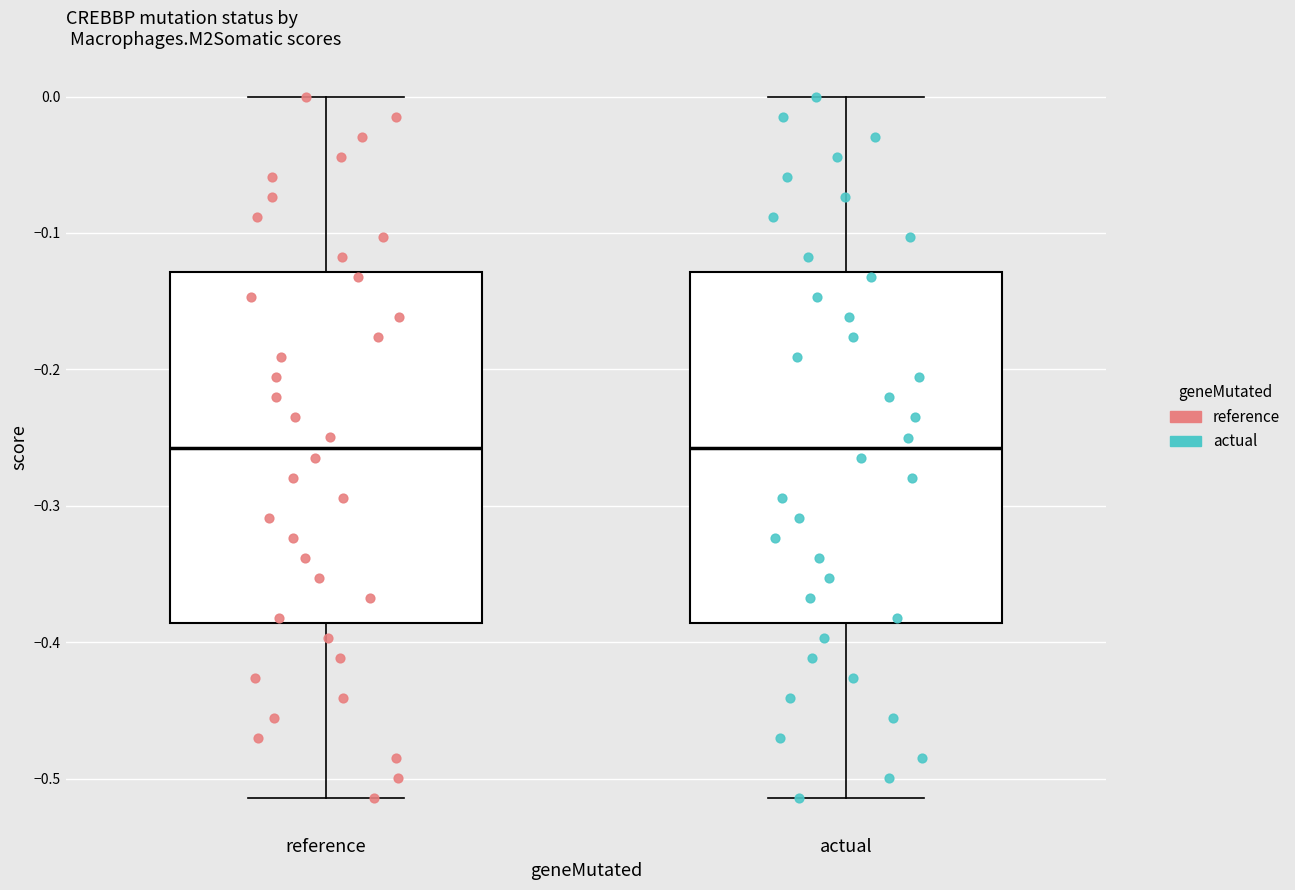

Where does the upper whisker of the box for reference end on the y-axis? The values are not printed on the chart, so give them approximately, as read against the axis.

0.00